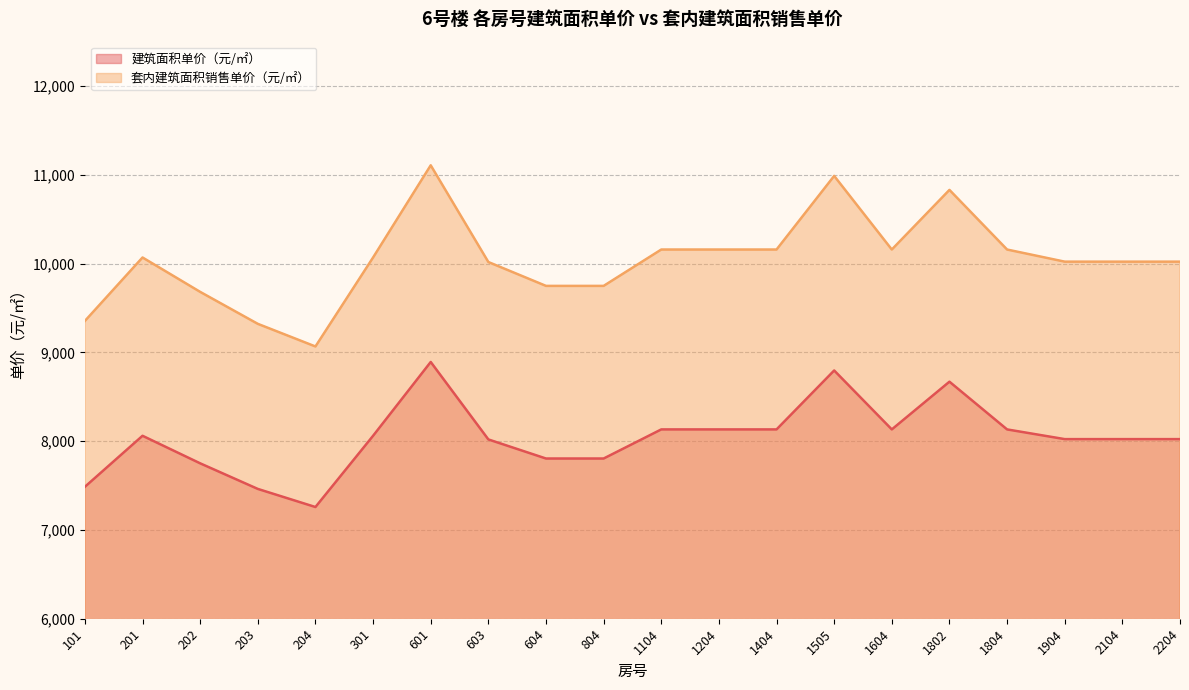

What is the value of the 建筑面积单价（元/㎡） point at the 9th from the left?

7804.6